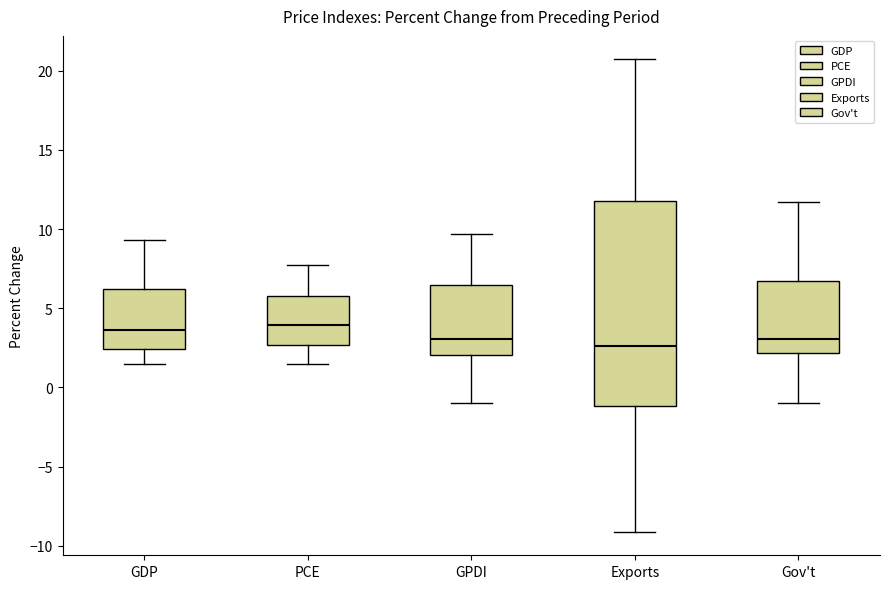

Reading left to right, read every box against the y-axis: the position of its median line, the range the box covers, and the ends of its whiskers. The values are not printed on the chart, so give them approximately, as read against the axis.

GDP: median 3.5, box 2.5 to 6.0, whiskers 1.5 to 9.5
PCE: median 4.0, box 2.5 to 6.0, whiskers 1.5 to 7.5
GPDI: median 3.0, box 2.0 to 6.5, whiskers -1.0 to 9.5
Exports: median 2.5, box -1.0 to 12.0, whiskers -9.0 to 20.5
Gov't: median 3.0, box 2.0 to 6.5, whiskers -1.0 to 11.5